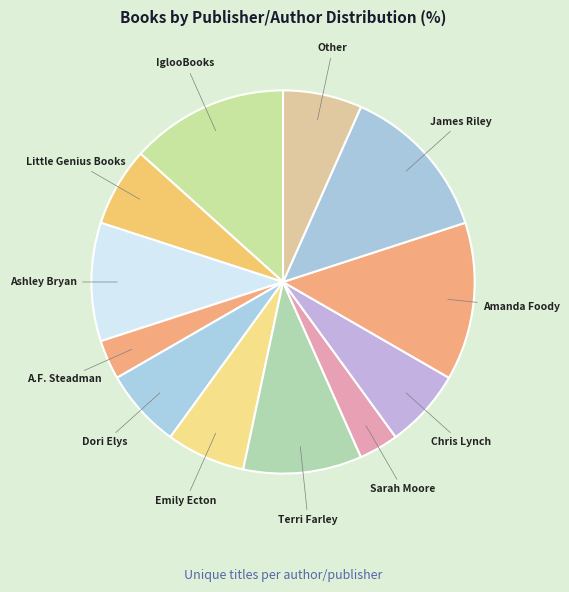

Count the number of slices in the pie.

12